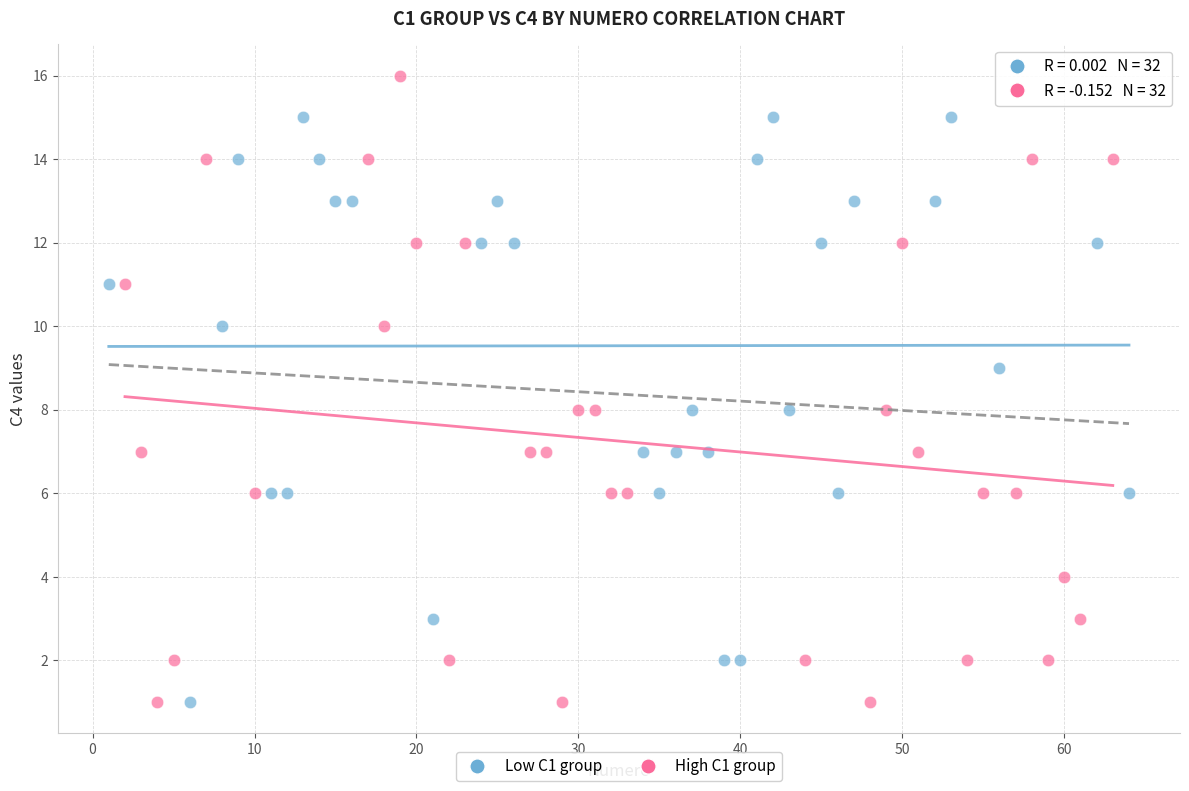

Which series has the largest Y range (max minus min)?

High C1 group